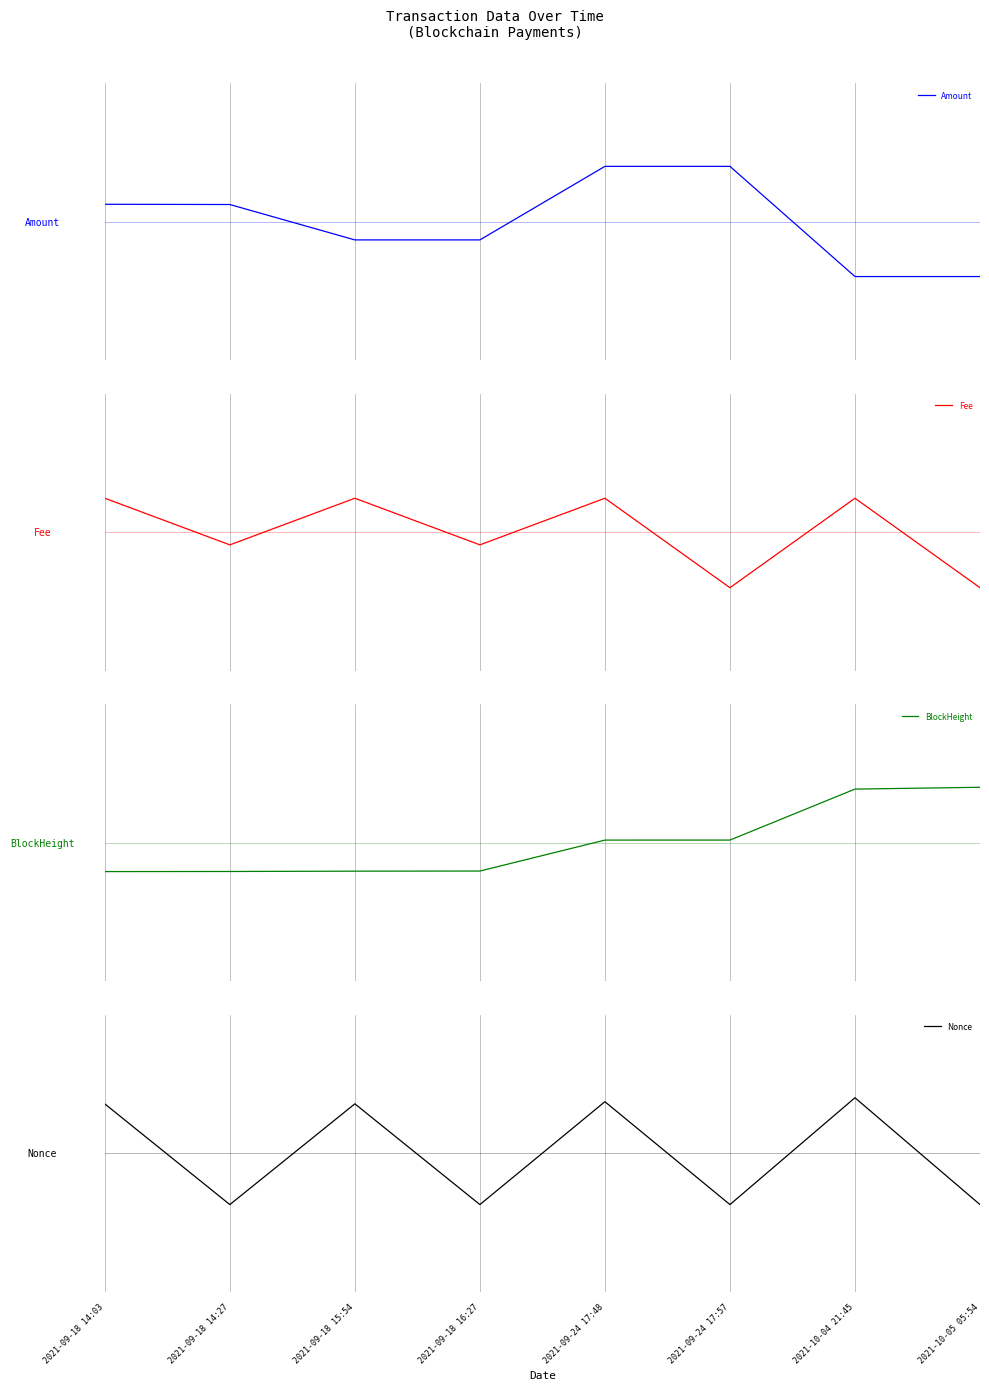

Which series has the largest range (max minus min)?

Amount